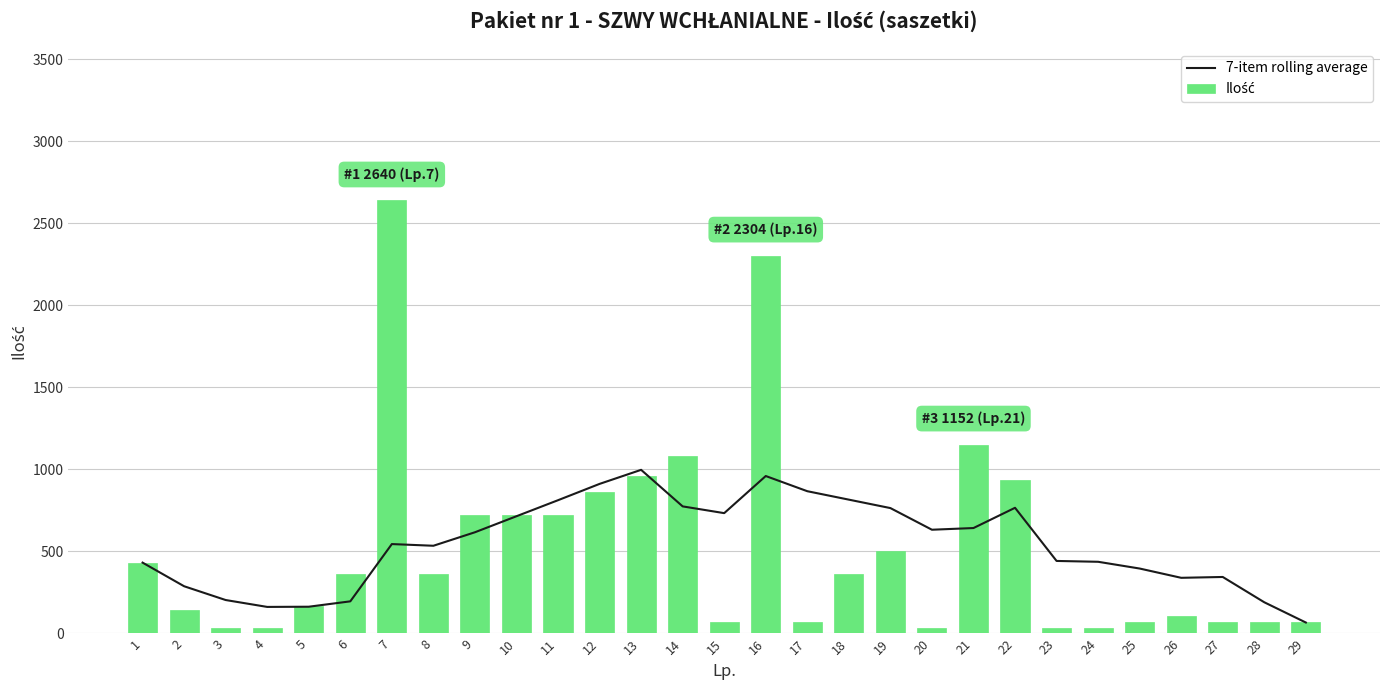

What is the total value across all series at 29?

138.9